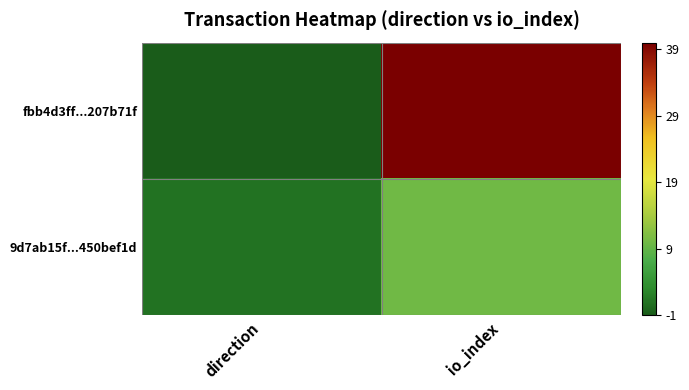

Reading left to right, what are all the values shown in this chart?

fbb4d3ff...207b71f: direction=-1	io_index=40
9d7ab15f...450bef1d: direction=1	io_index=10